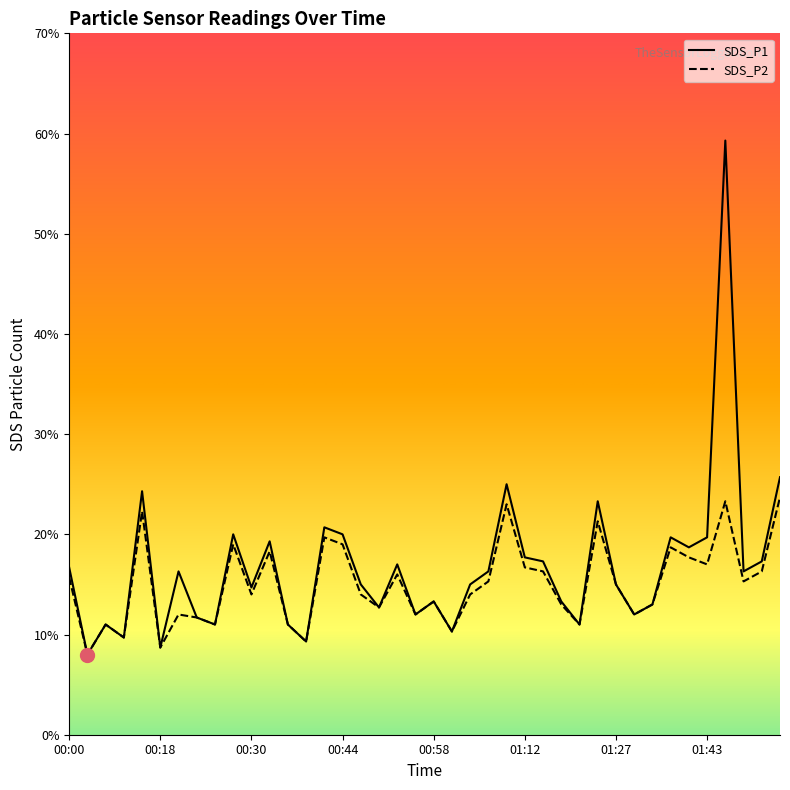

True or false: SDS_P1 and SDS_P2 cross at least once.

False